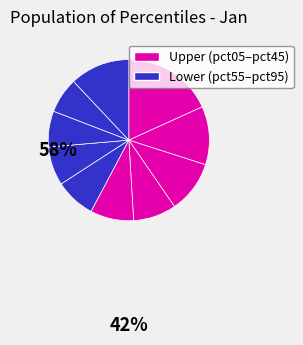

How many segments does this pie chart have?

10